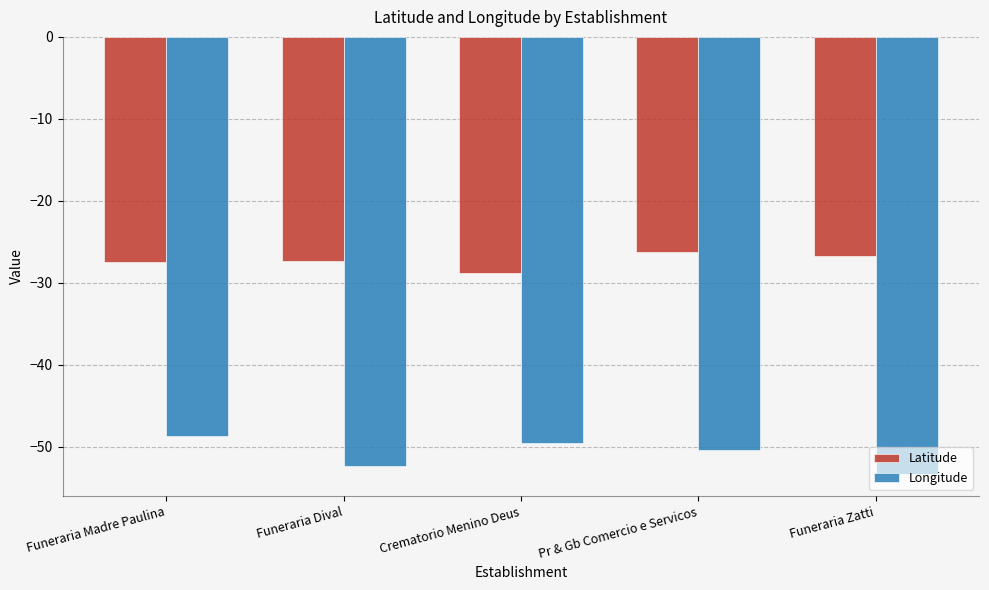

What is the spread (max minus min) of values at Funeraria Zatti?

26.6